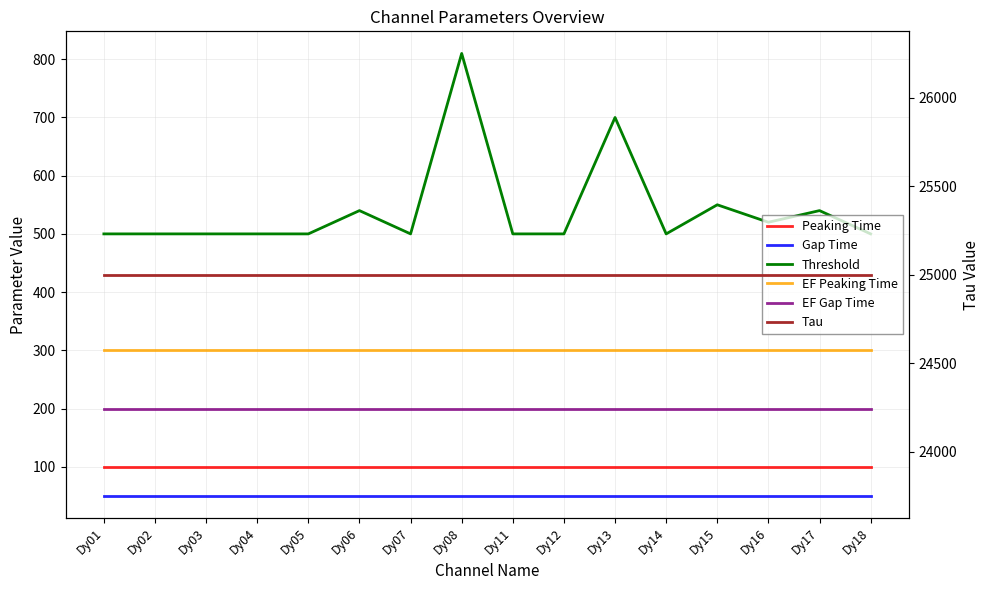

True or false: Threshold and EF Gap Time intersect in this chart.

False